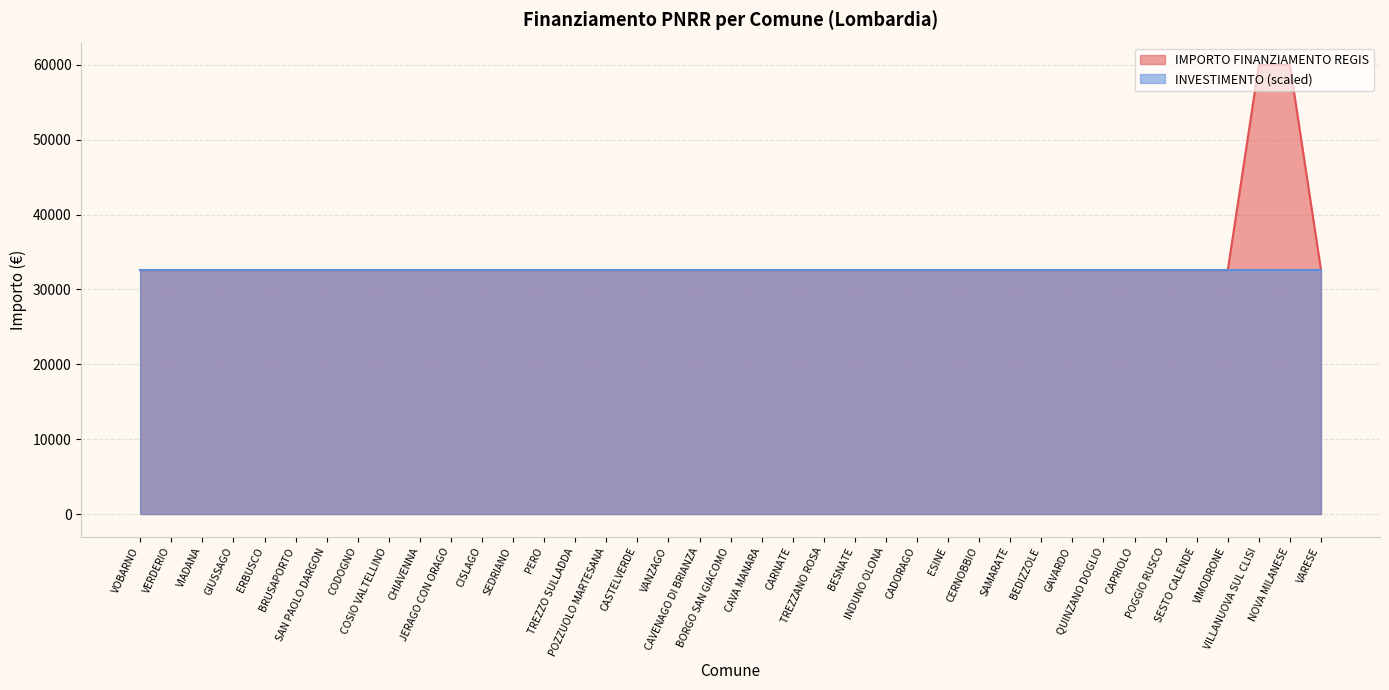

What is the label of the 29th point from the right?

JERAGO CON ORAGO